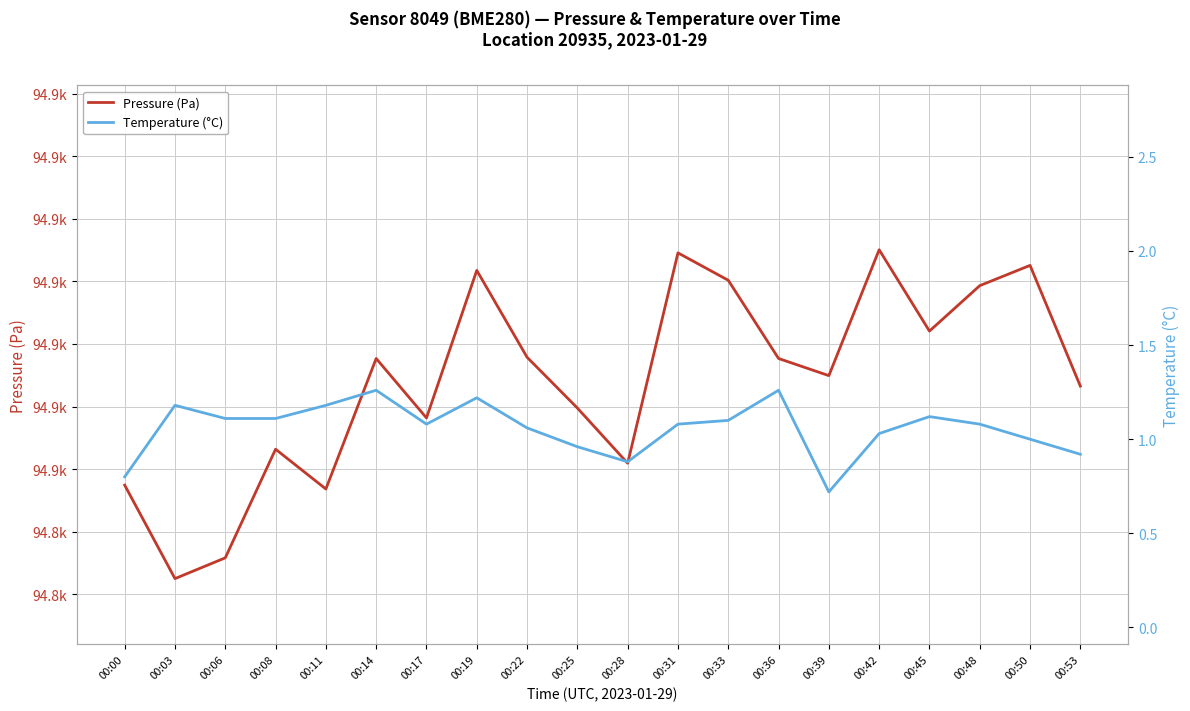

Rank the series by their maximum value, from lowest to highest.

Temperature (°C), Pressure (Pa)